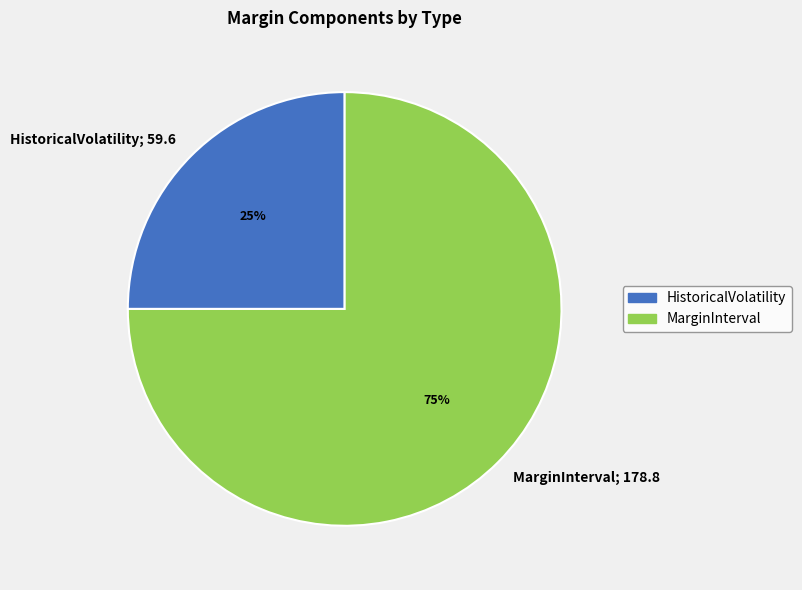

Between MarginInterval and HistoricalVolatility, which is larger?

MarginInterval